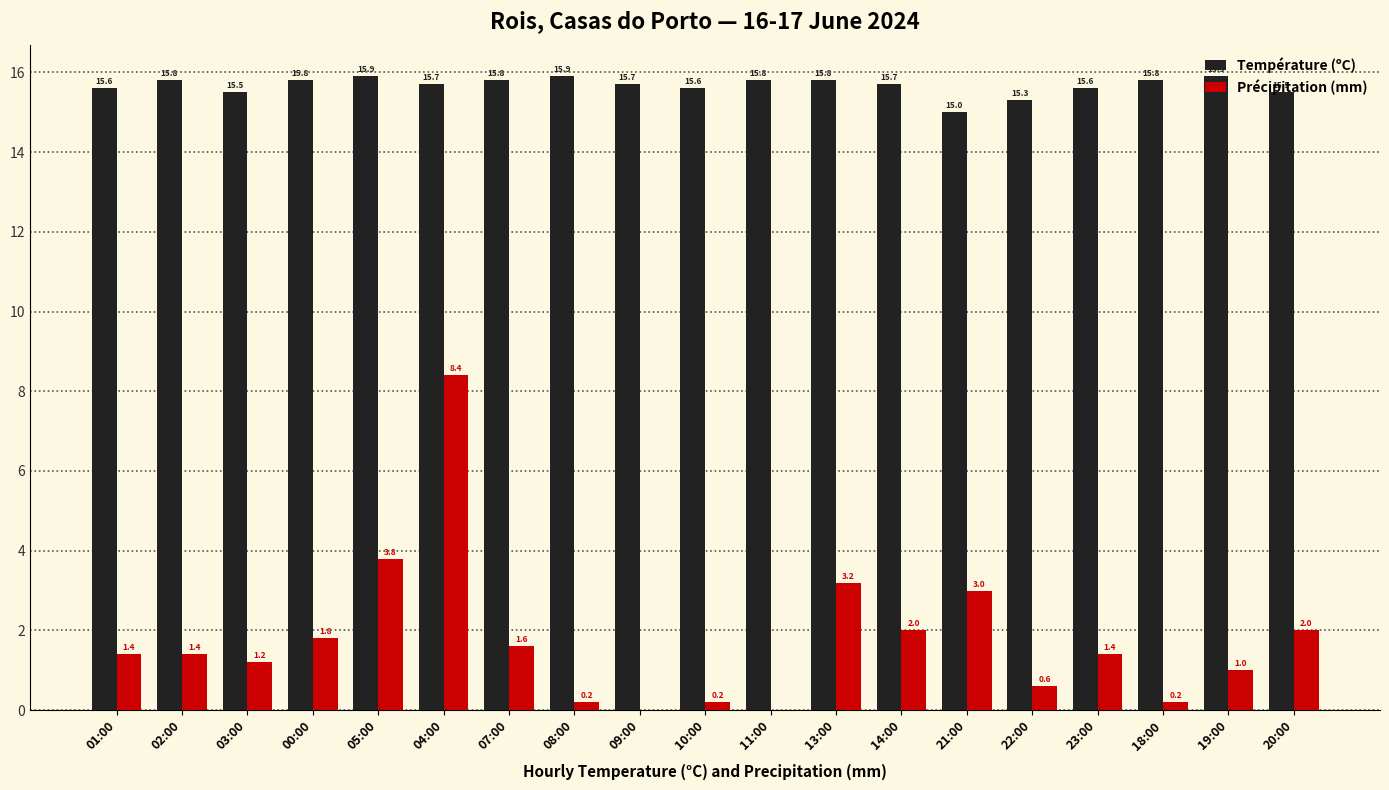

At which label is Température (ºC) closest to 15?

21:00